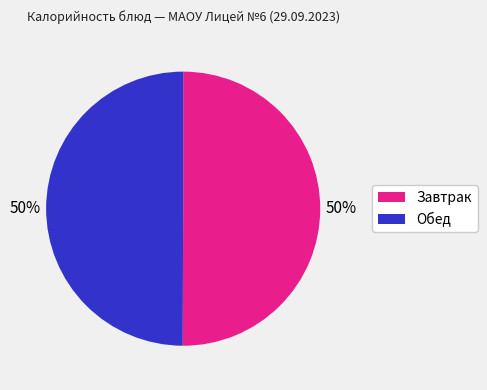

To the nearest percent, what is the average slice percentage?

50%